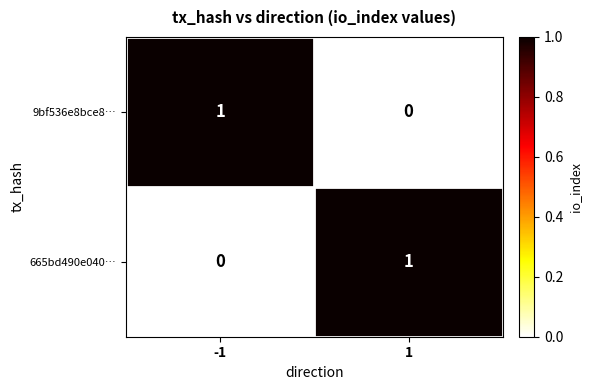

What is the total value across all series at 1?

1